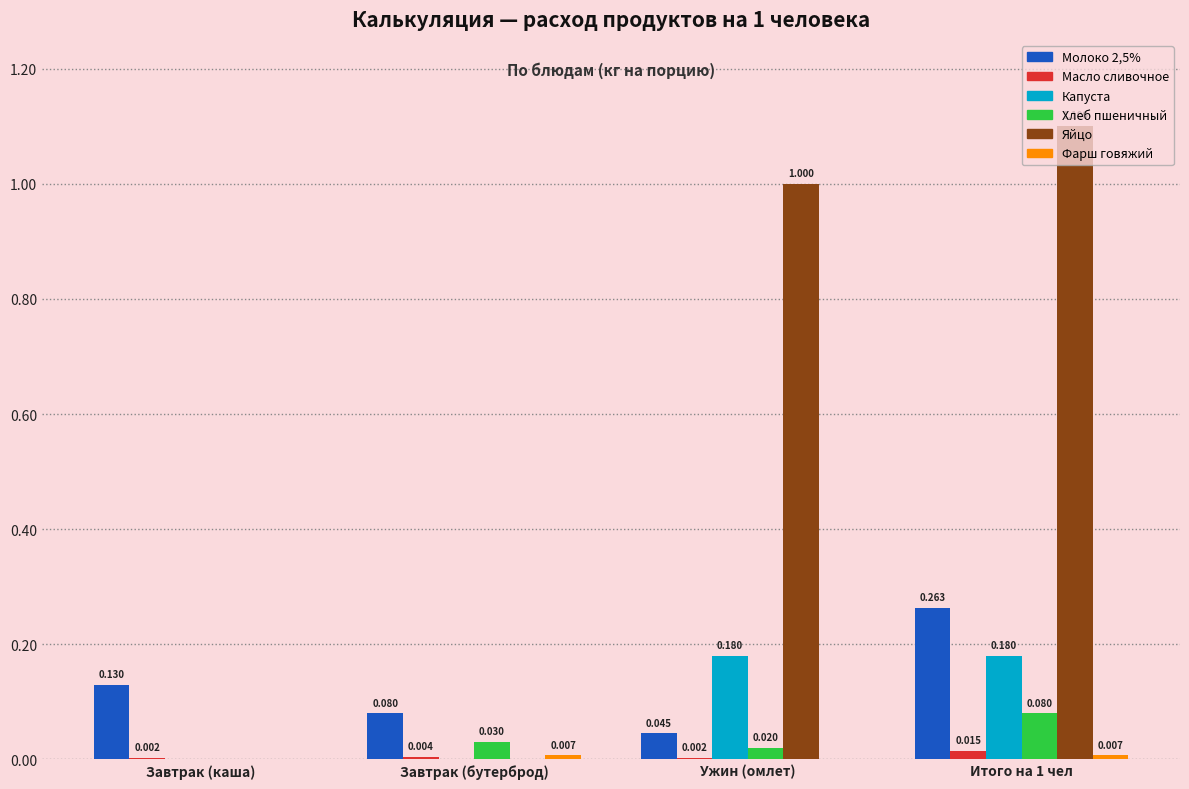

Where is Хлеб пшеничный nearest to the value 0?

Завтрак (каша)